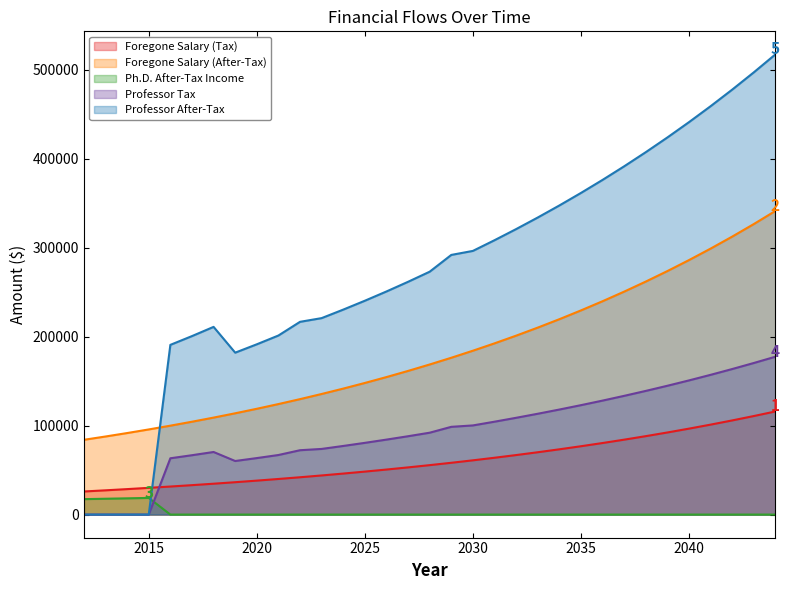

Which series has the largest total across all categories?

Professor After-Tax